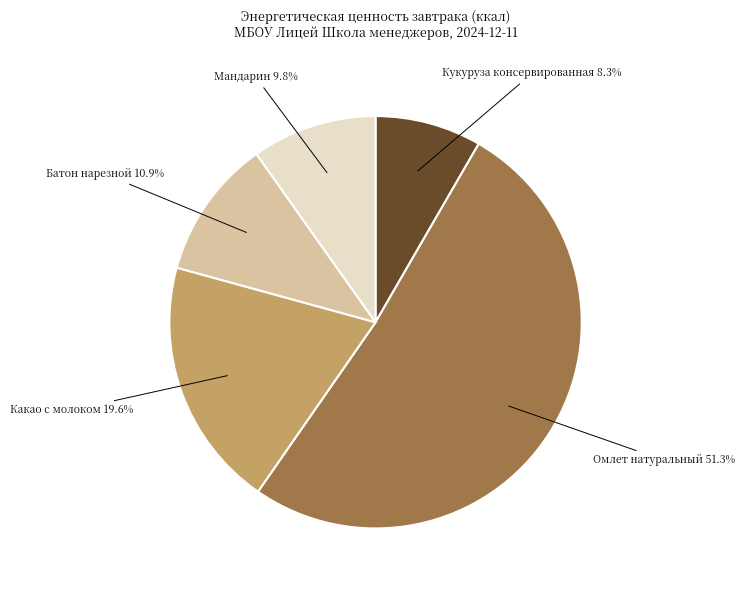

Does any single category account for the majority?

Yes